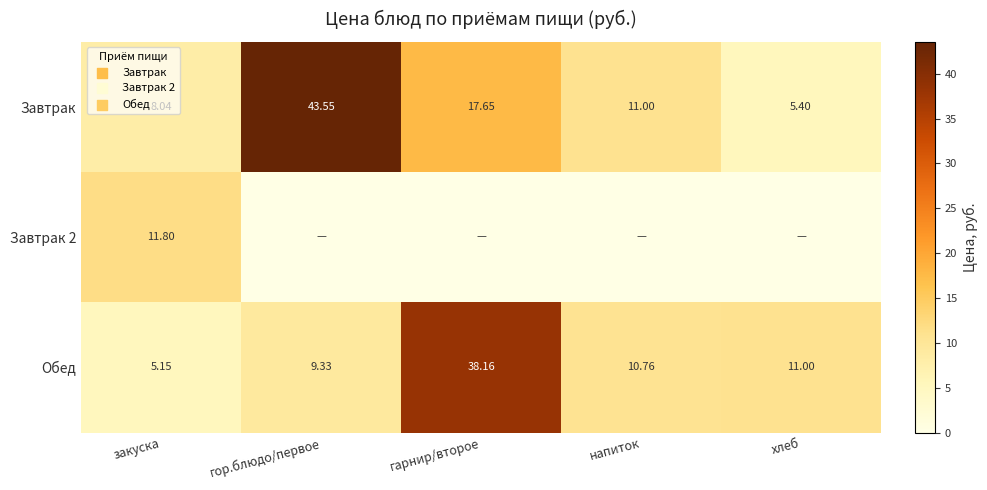

What is the total value across all series at напиток?

21.8